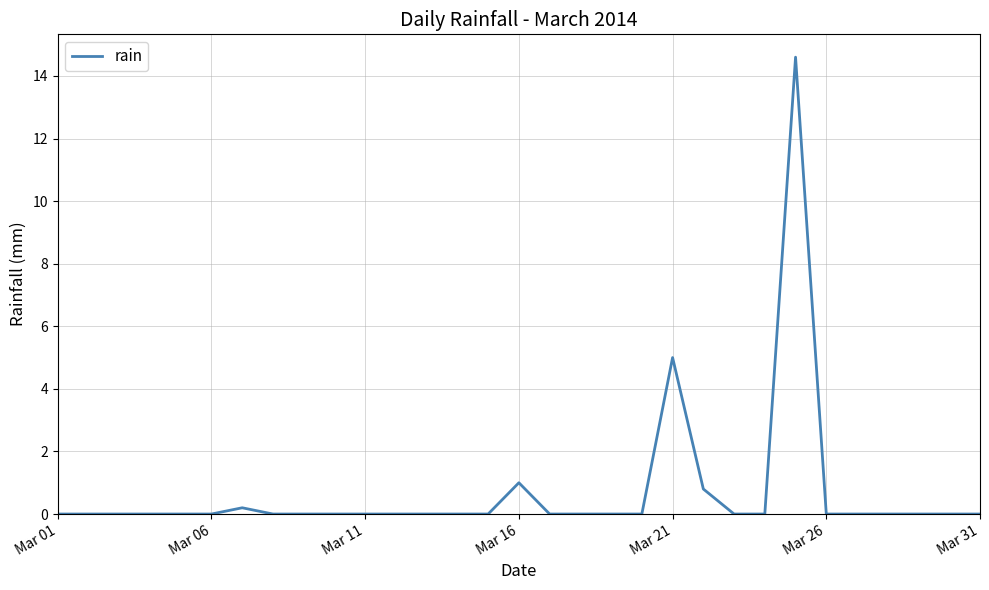

What is the greatest value displayed?

14.6